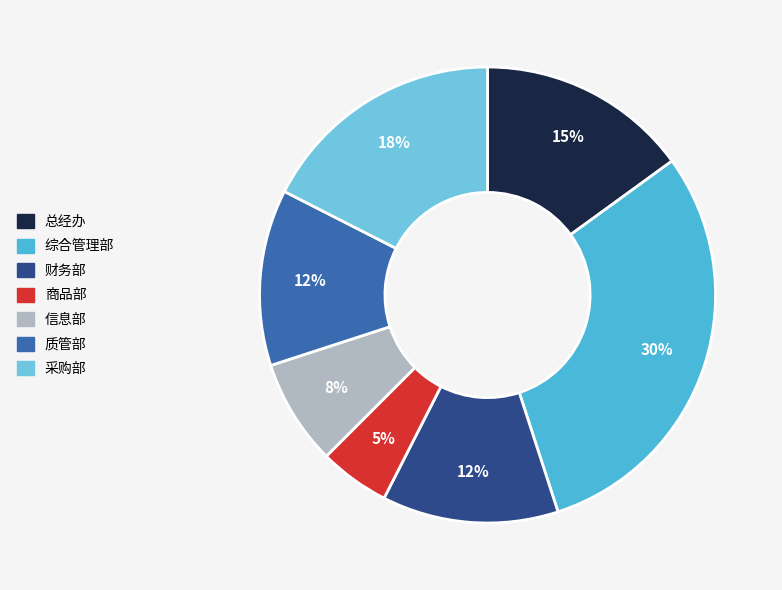

What is the smallest slice in the pie chart?

商品部